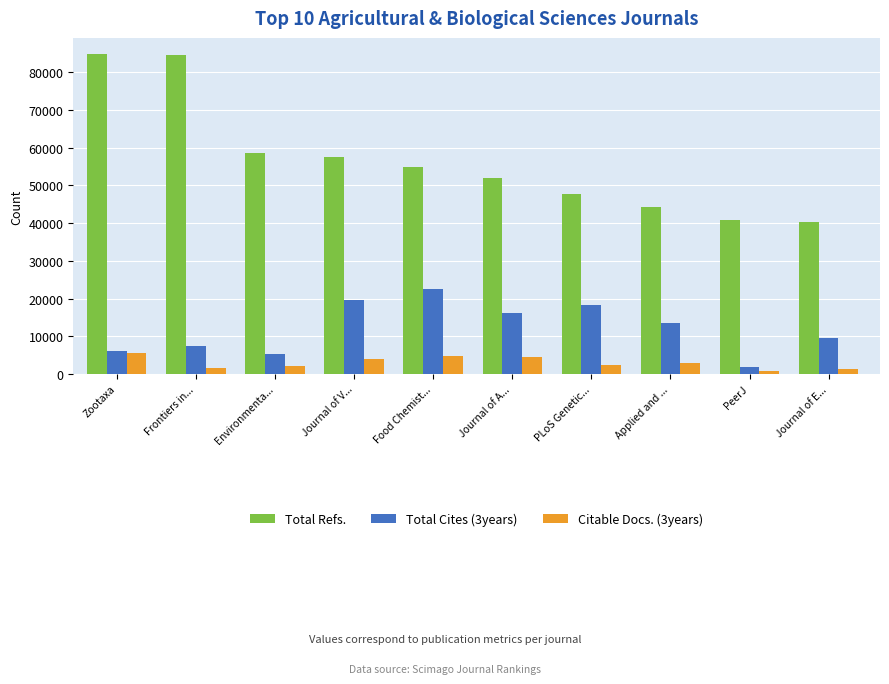

Where does the Citable Docs. (3years) series first go above 2895?

Zootaxa